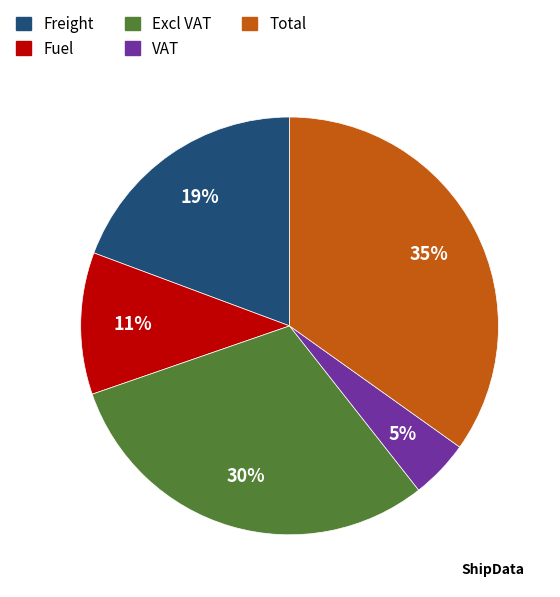

To the nearest percent, what is the difference between the Fuel and VAT slice percentages?

6%